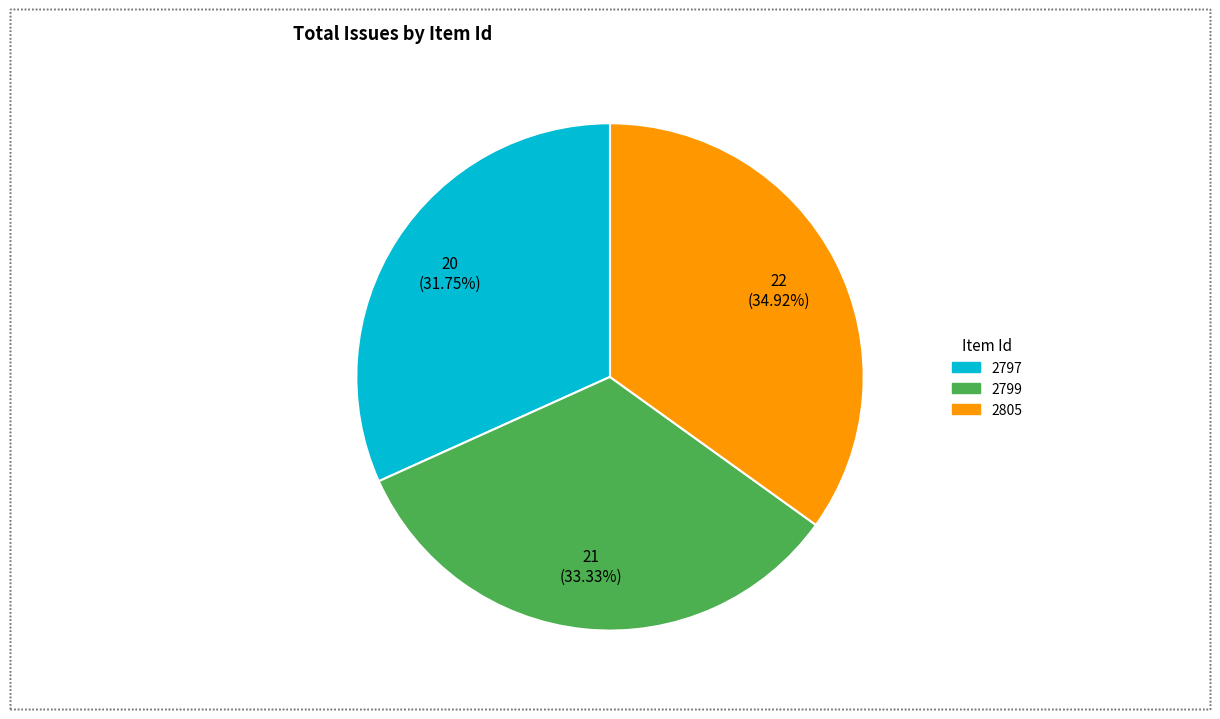

What portion of the pie excludes 2805?

65.1%